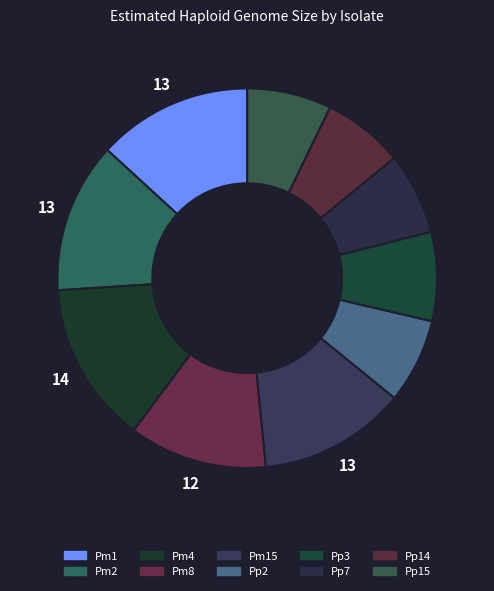

Does any single category account for the majority?

No